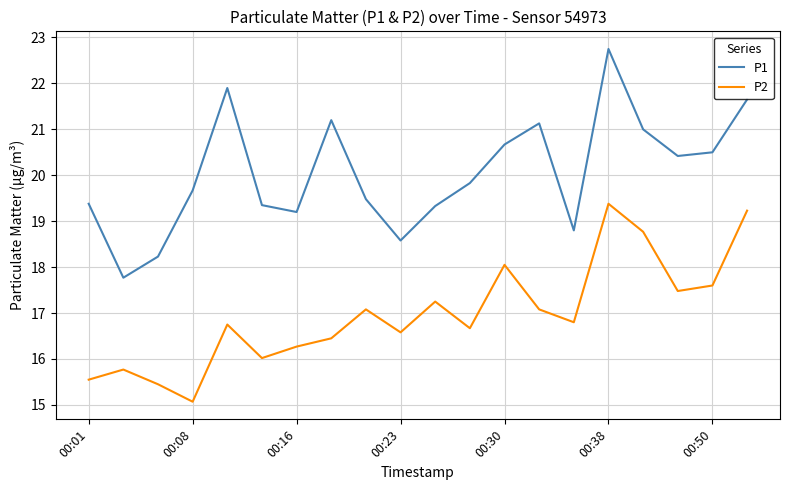

Which series has the largest total across all categories?

P1